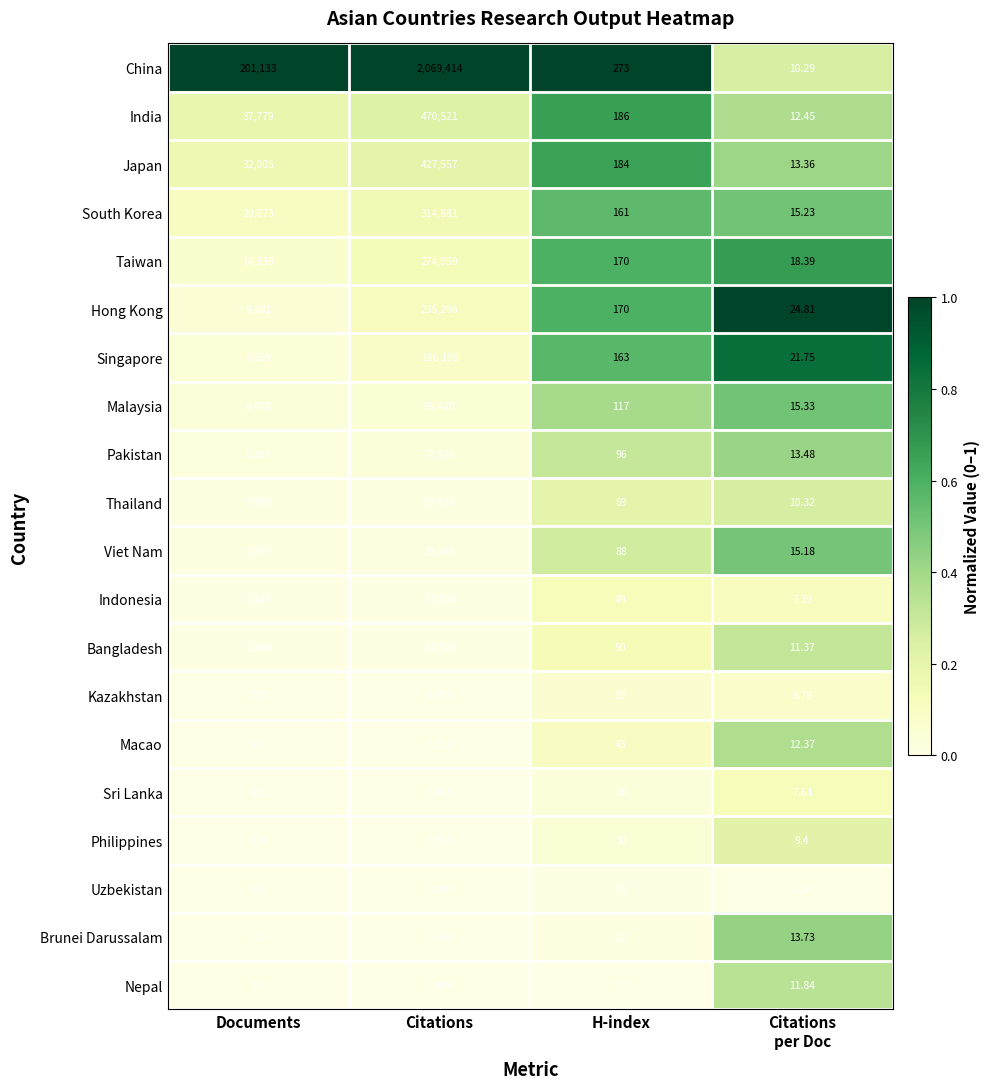

Which series has the largest total across all categories?

China